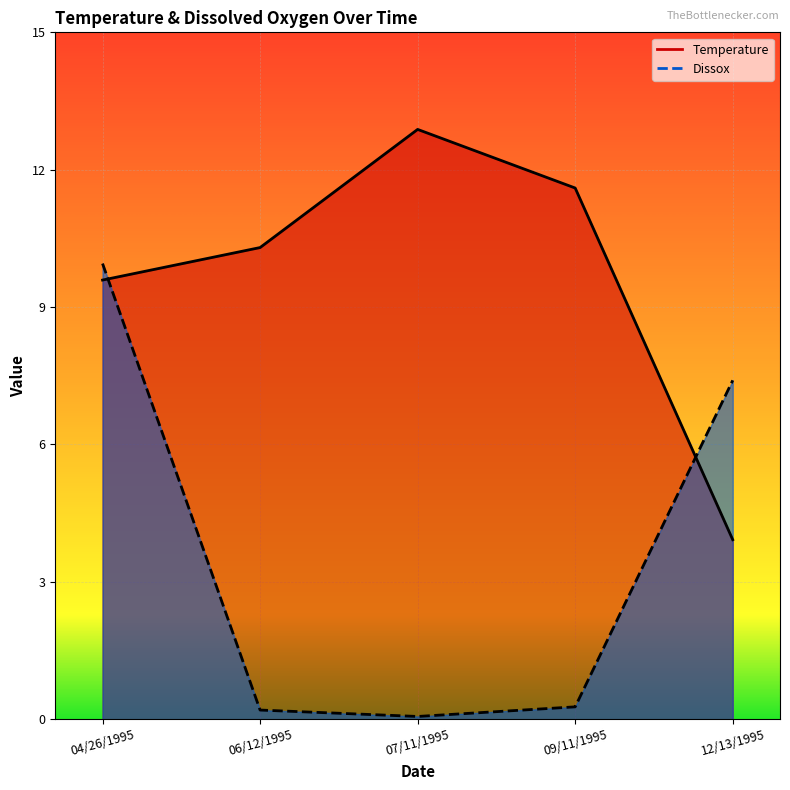

After their last crossing, which series has the higher values: Temperature or Dissox?

Dissox